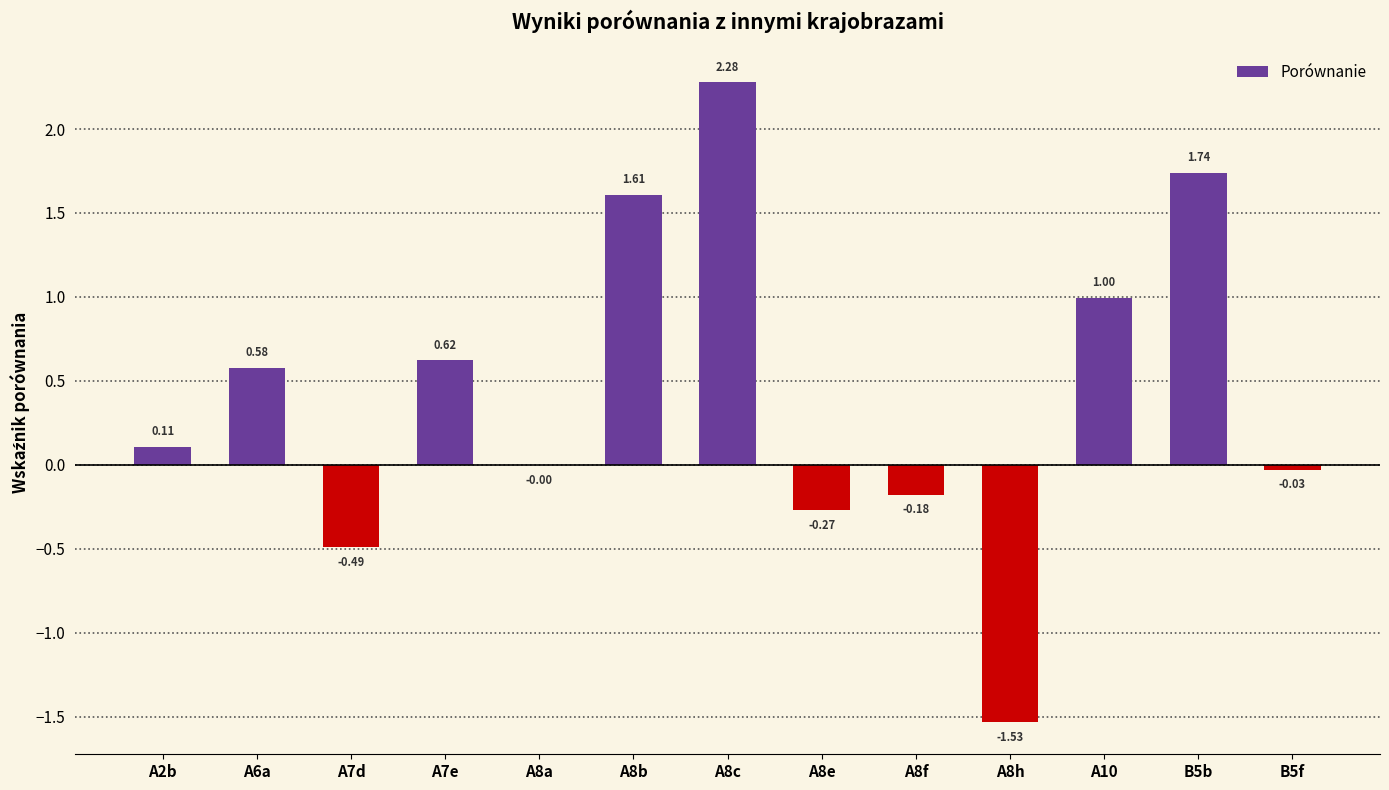

What is the average value?

0.4